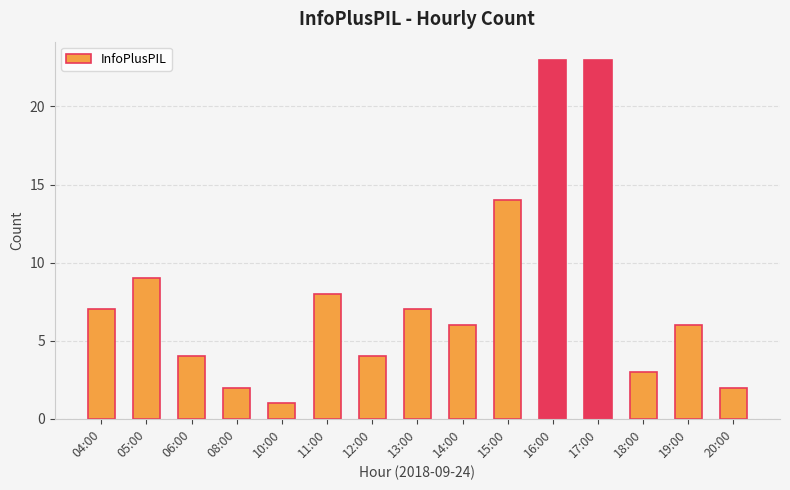

True or false: the data shows 41 at 17:00.

False